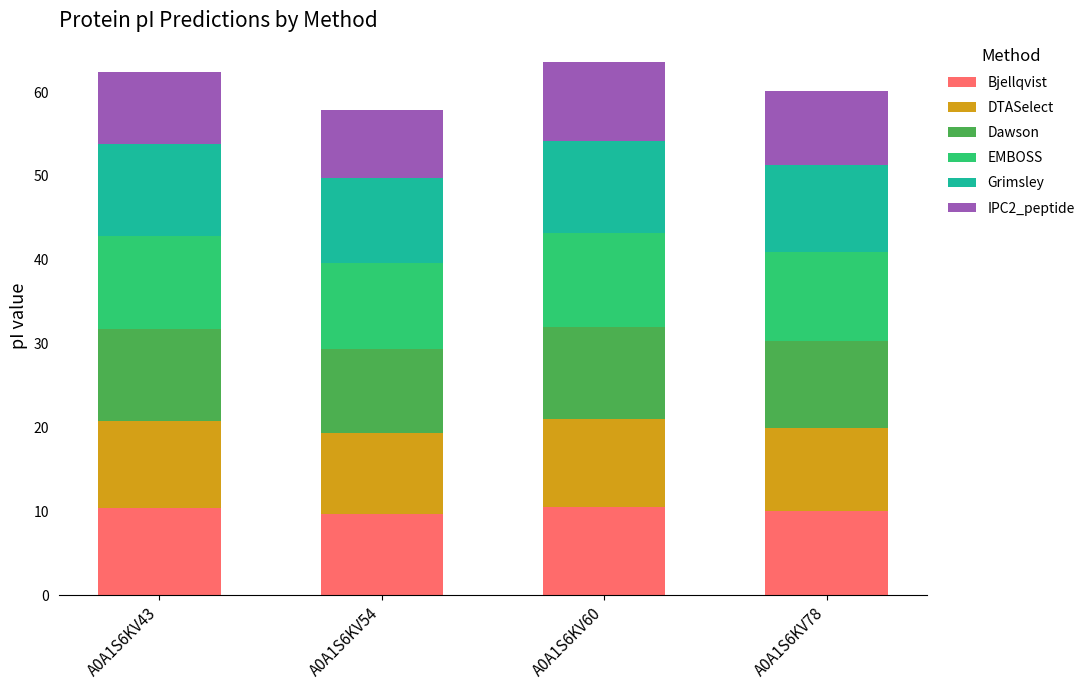

What is the maximum value for Bjellqvist?

10.5